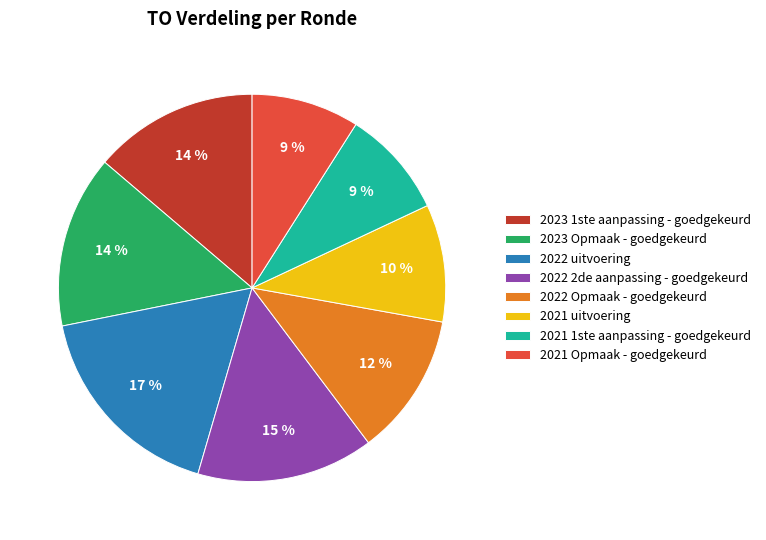

The 2023 1ste aanpassing - goedgekeurd slice represents 14% of the pie. True or false?

True